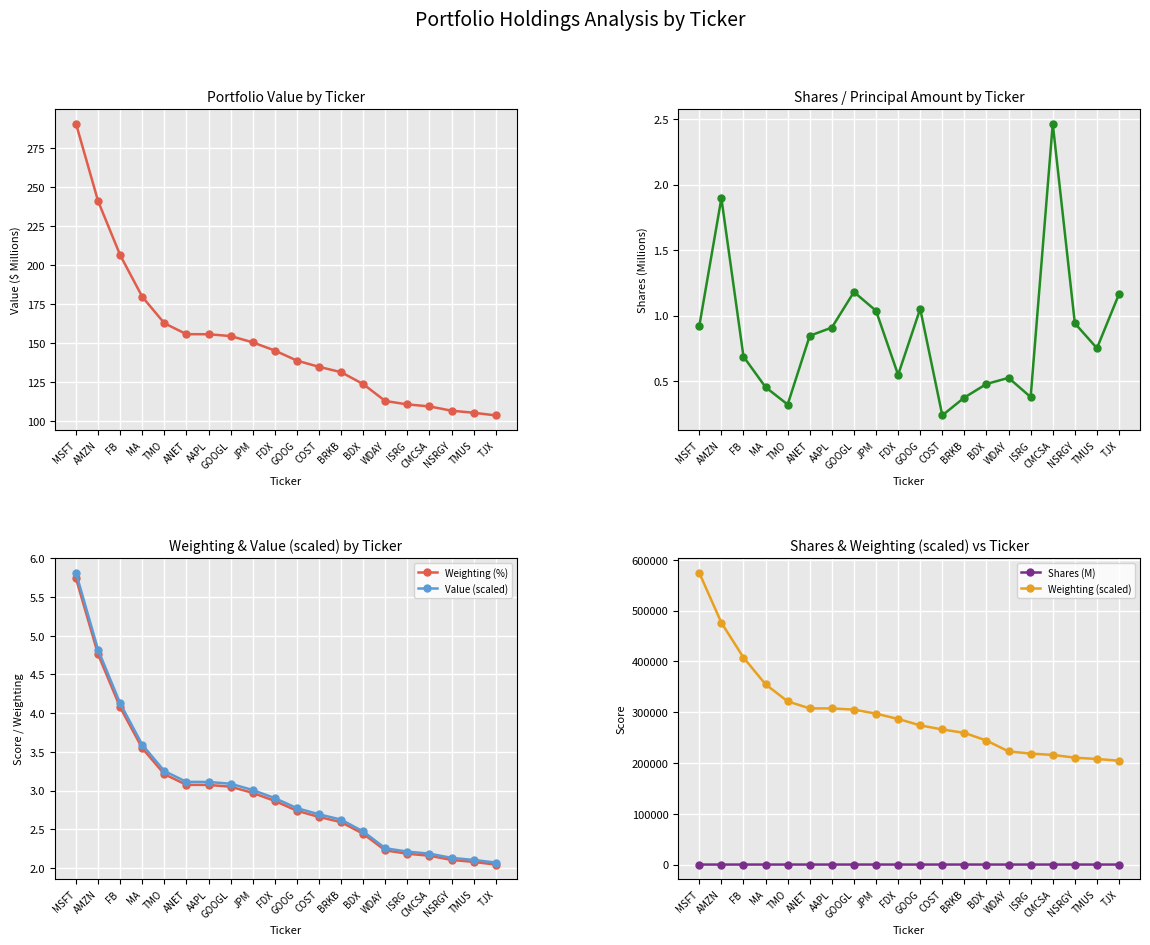

Where is the first local minimum for Shares (M)?

TMO